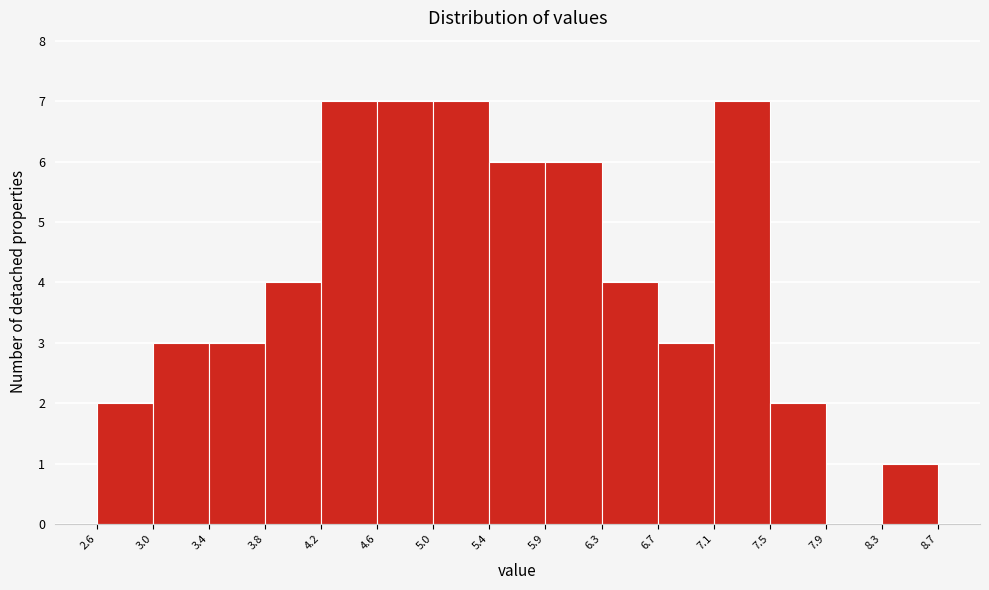

How tall is the bar that spans 7.1 to 7.5 on the x-axis? The values are not printed on the chart, so give them approximately, as read against the axis.

7